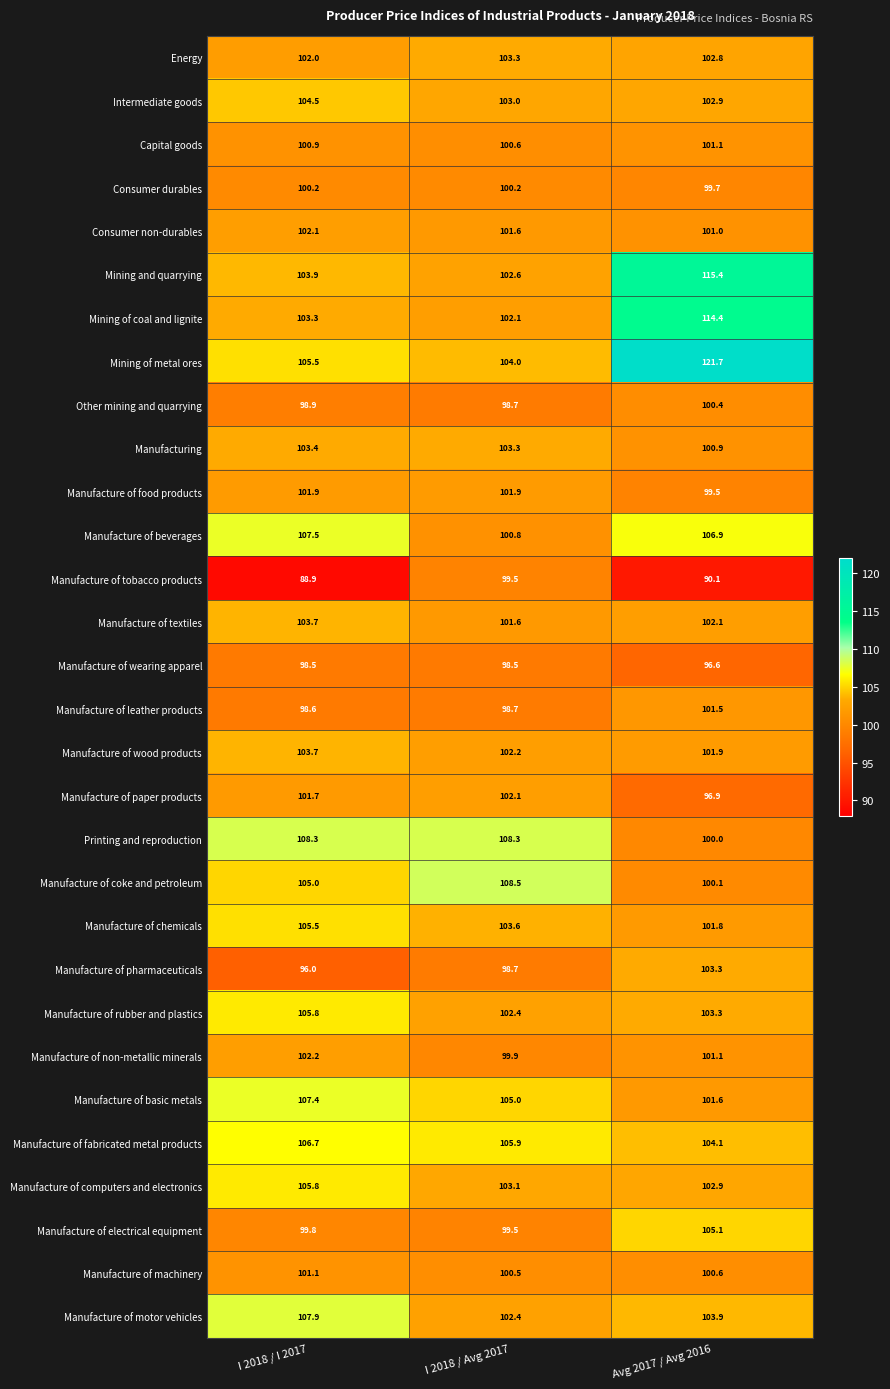

How many categories are shown in the chart?

3